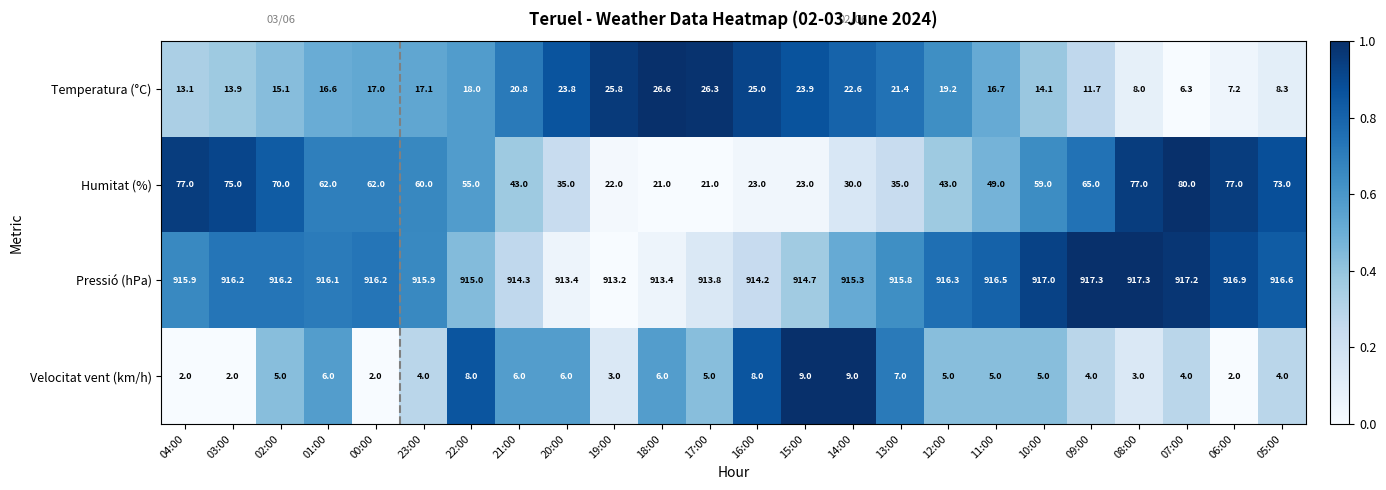

Rank the series at 14:00 from highest to lowest value.

Pressió (hPa), Humitat (%), Temperatura (°C), Velocitat vent (km/h)